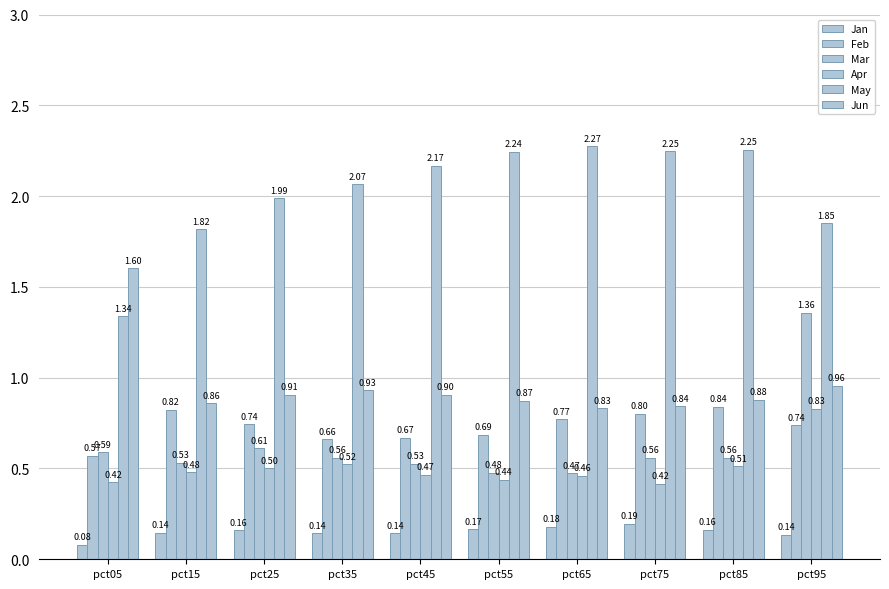

How many distinct data groups are displayed?

6